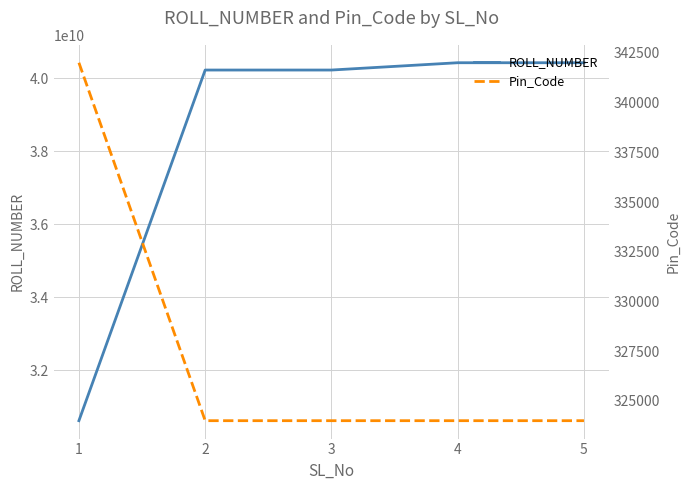

True or false: ROLL_NUMBER has a value of 40421080907 at 5.

True